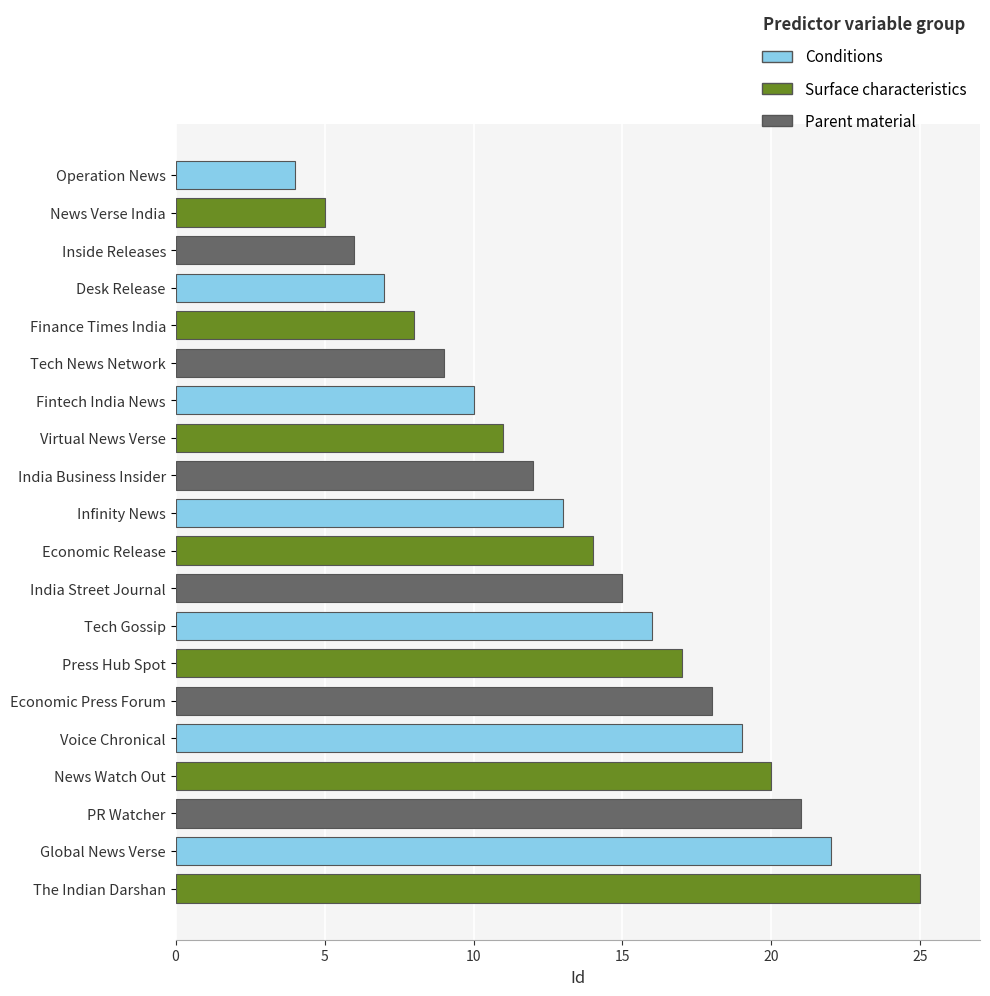

Rank the categories by value from lowest to highest.

Operation News, News Verse India, Inside Releases, Desk Release, Finance Times India, Tech News Network, Fintech India News, Virtual News Verse, India Business Insider, Infinity News, Economic Release, India Street Journal, Tech Gossip, Press Hub Spot, Economic Press Forum, Voice Chronical, News Watch Out, PR Watcher, Global News Verse, The Indian Darshan